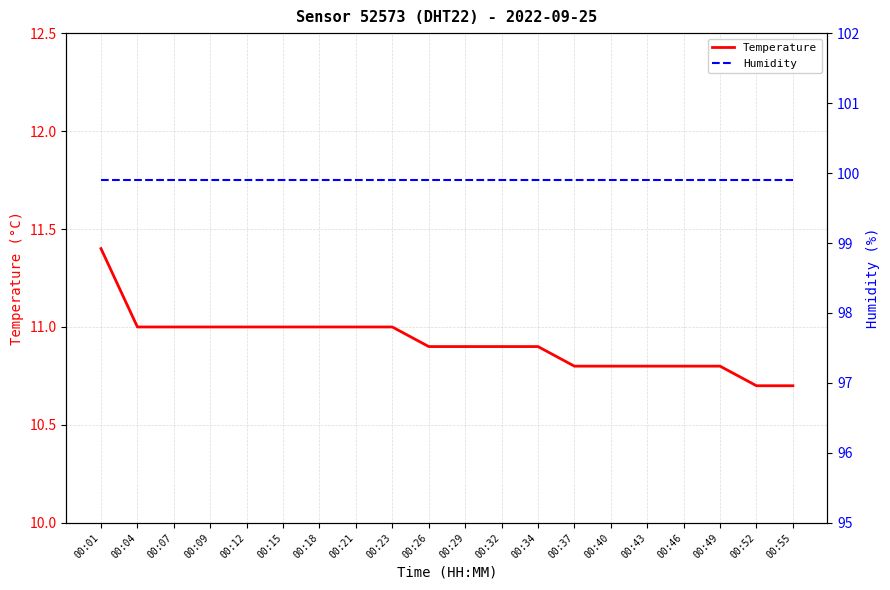

List the series in order of their overall mean, lowest first.

Temperature, Humidity